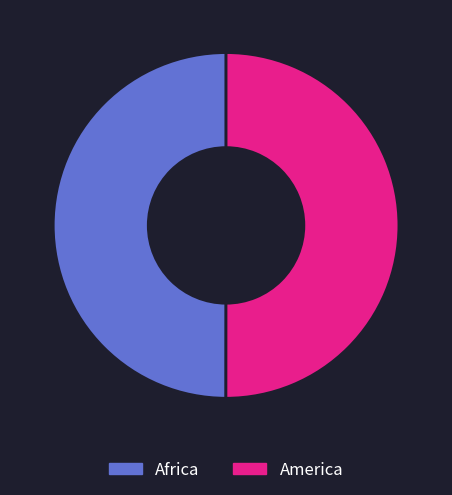

Do Africa and America together represent more than half of the pie?

Yes